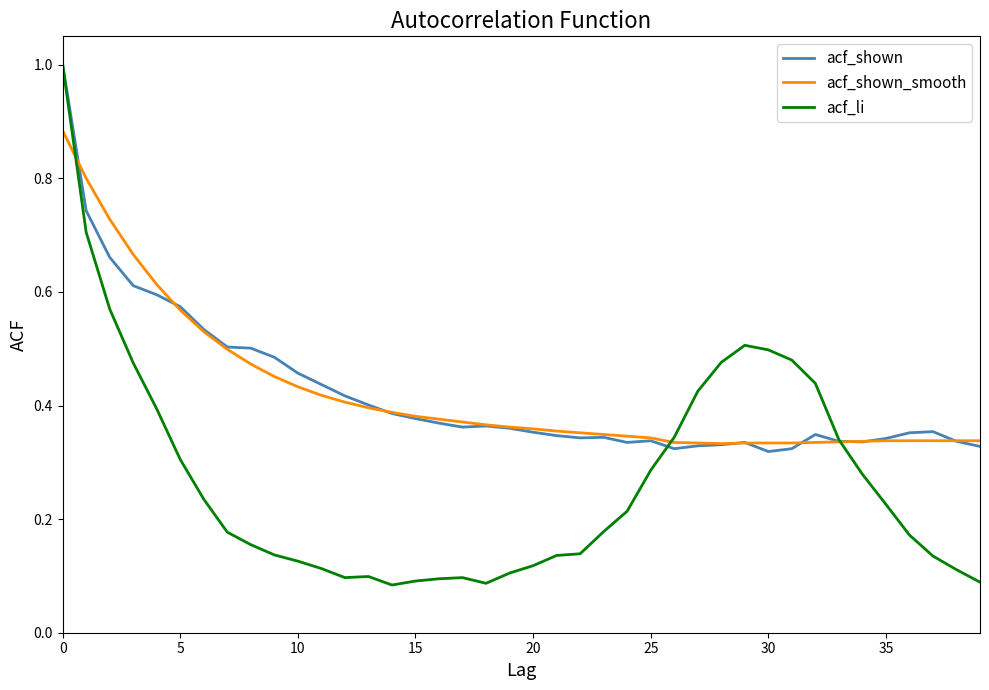

Which series has the largest range (max minus min)?

acf_li